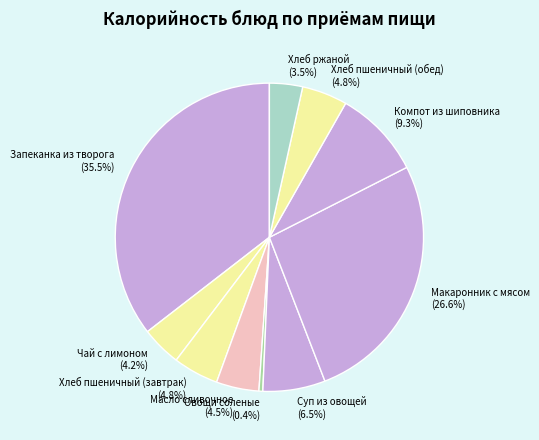

Between Хлеб ржаной (3.5%) and Макаронник с мясом (26.6%), which is larger?

Макаронник с мясом (26.6%)